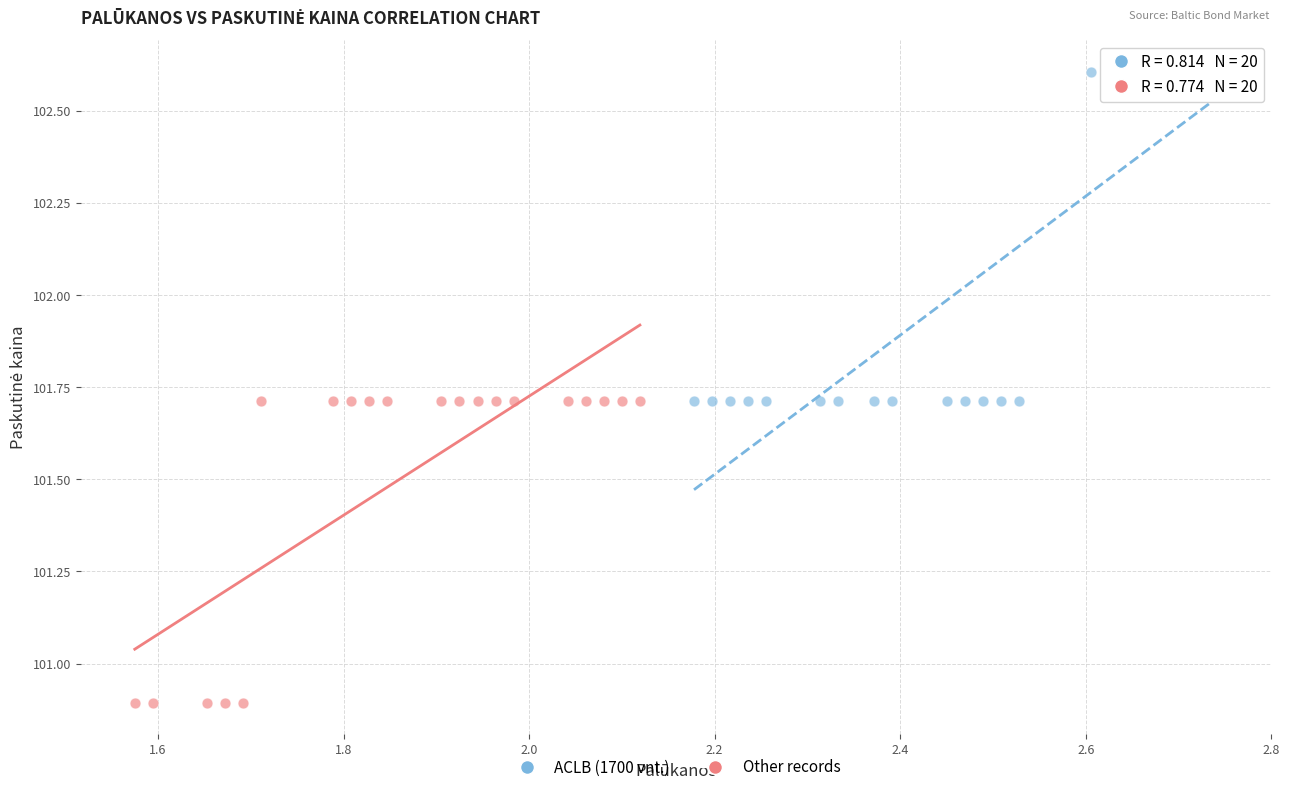

Which series reaches the maximum Y coordinate?

ACLB (1700 vnt.)